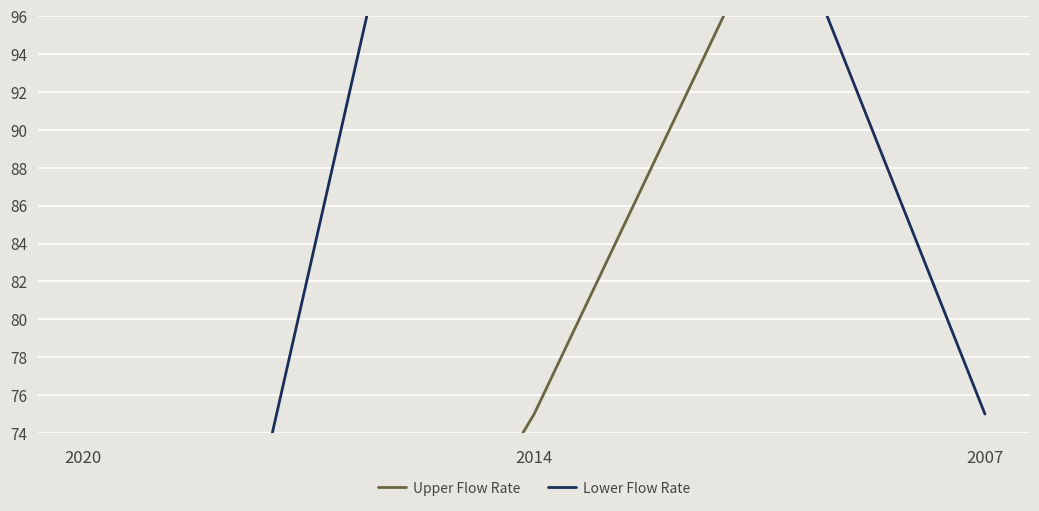

What is the difference between the maximum and minimum values in the Upper Flow Rate series?

90